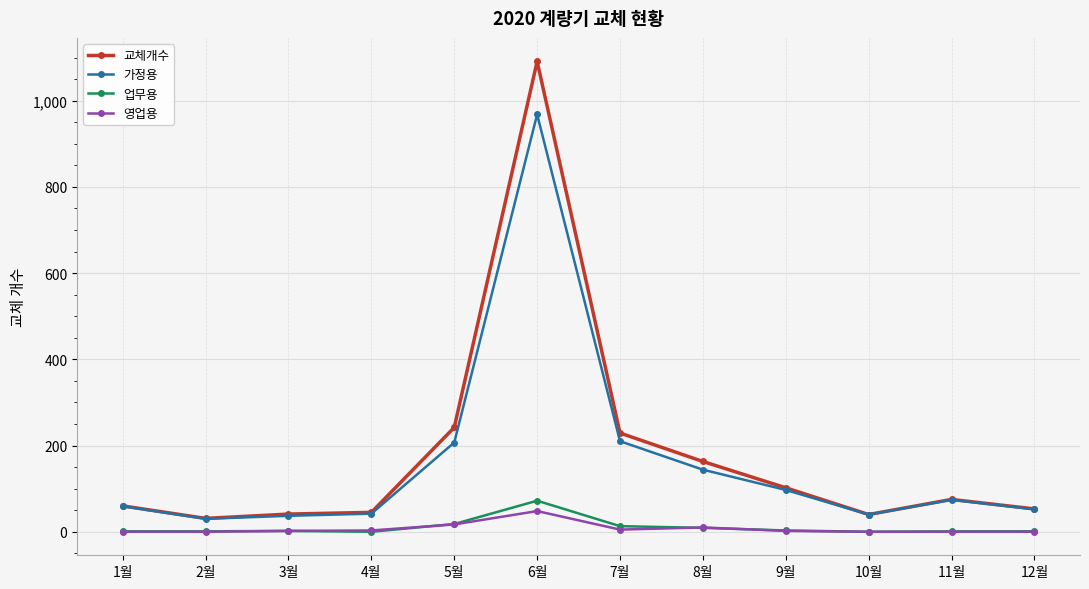

What is the label of the 12th point from the right?

1월